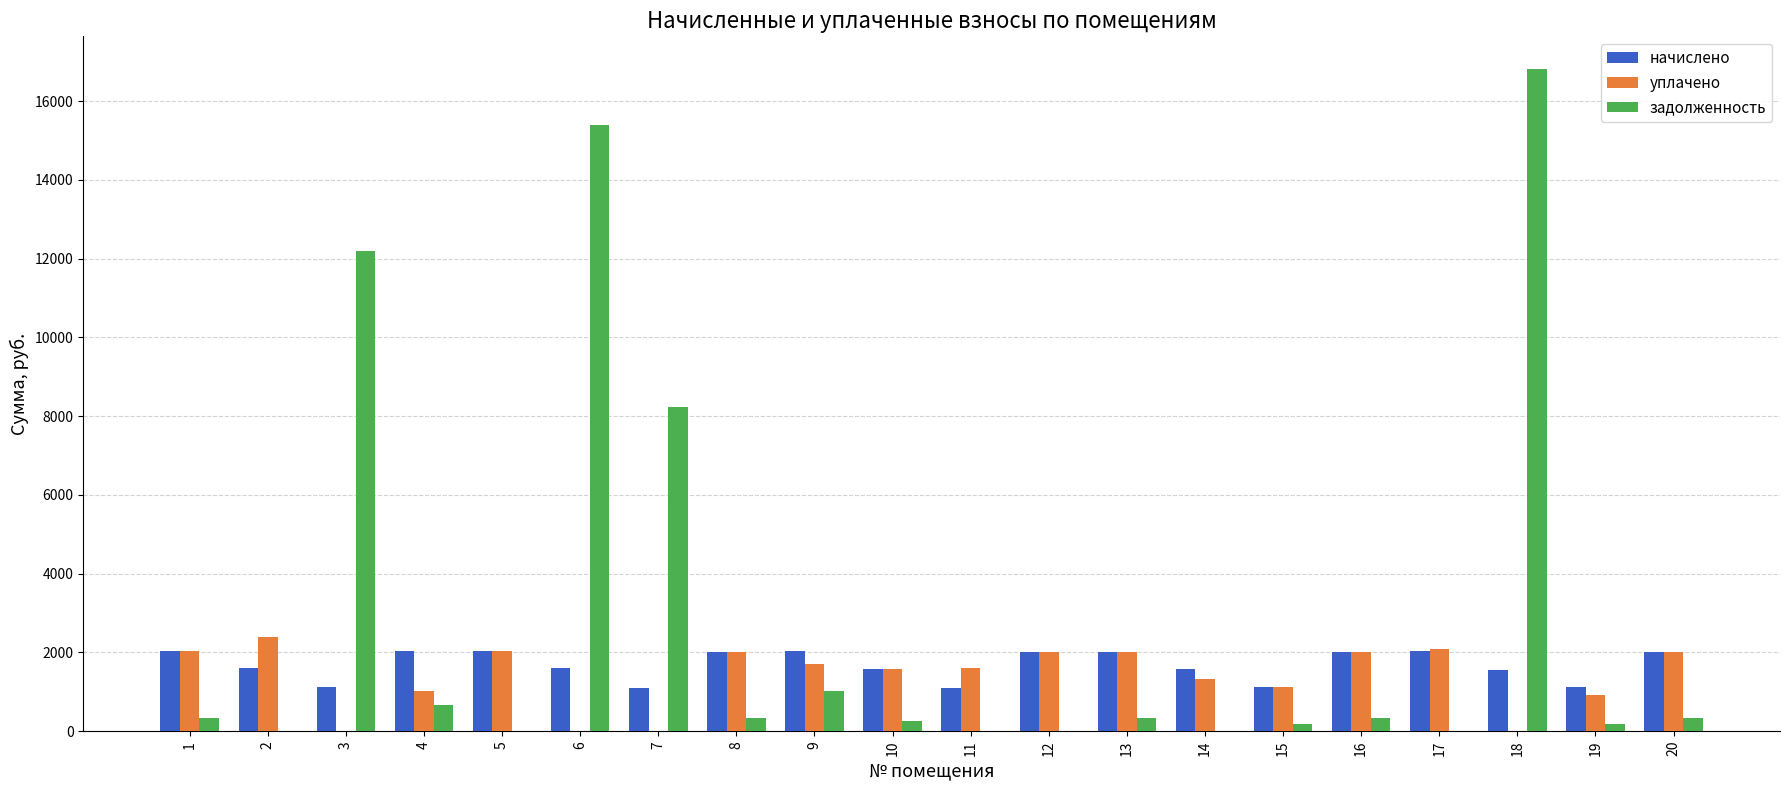

Where does the уплачено series first go above 1696?

1